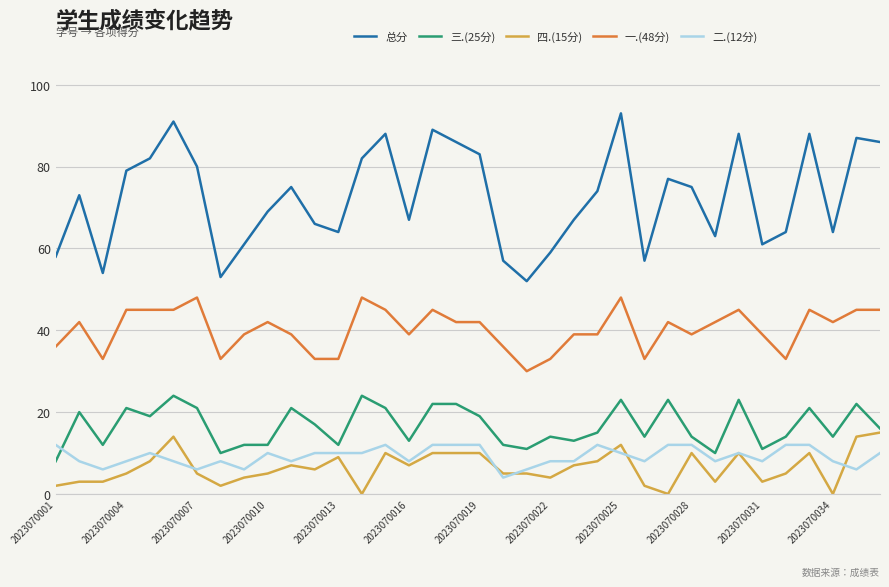

What is the greatest value displayed?

93